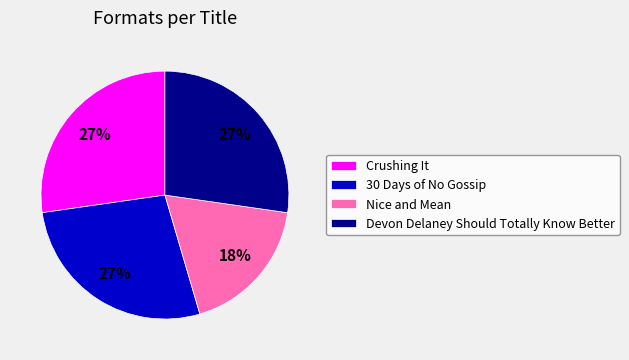

Count the number of slices in the pie.

4